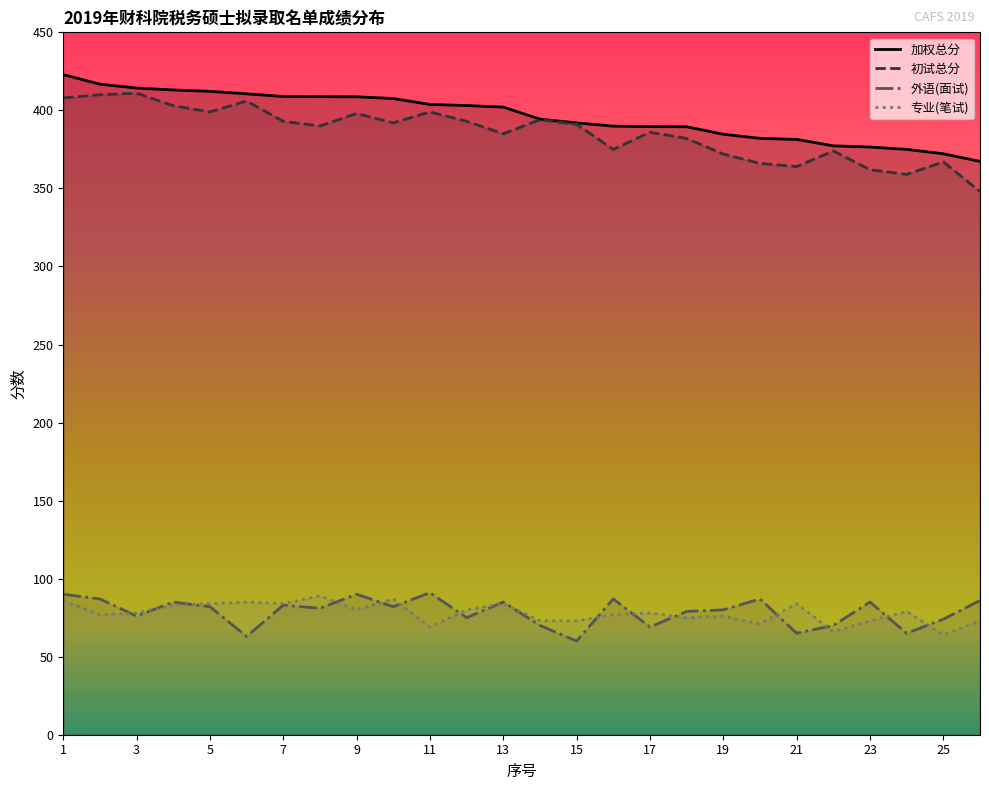

Where is the first local maximum for 专业(笔试)?

6